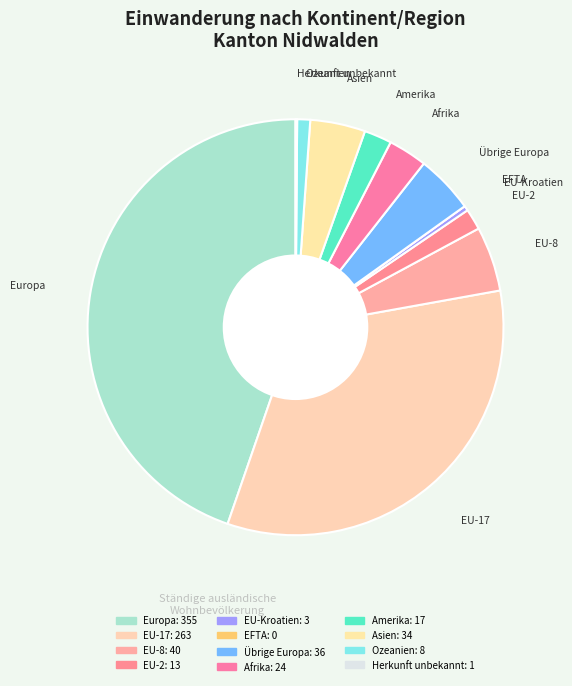

How many segments does this pie chart have?

12